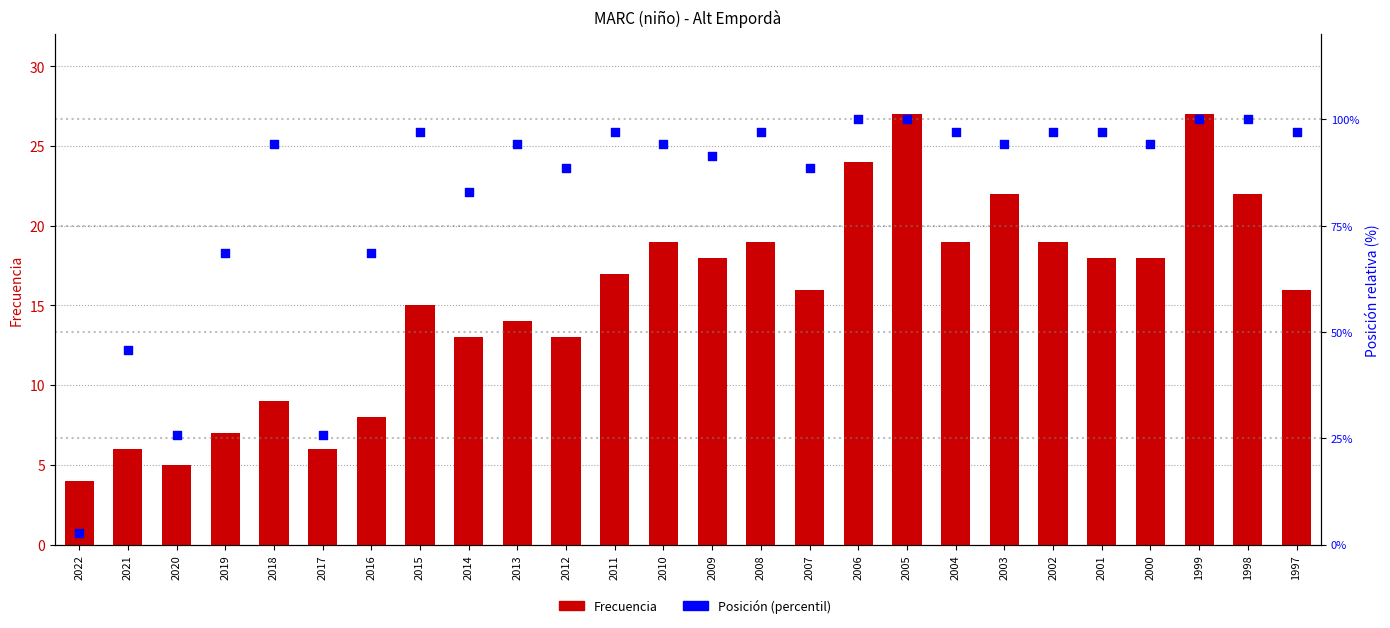

Which series has the largest total across all categories?

Posición (percentil)